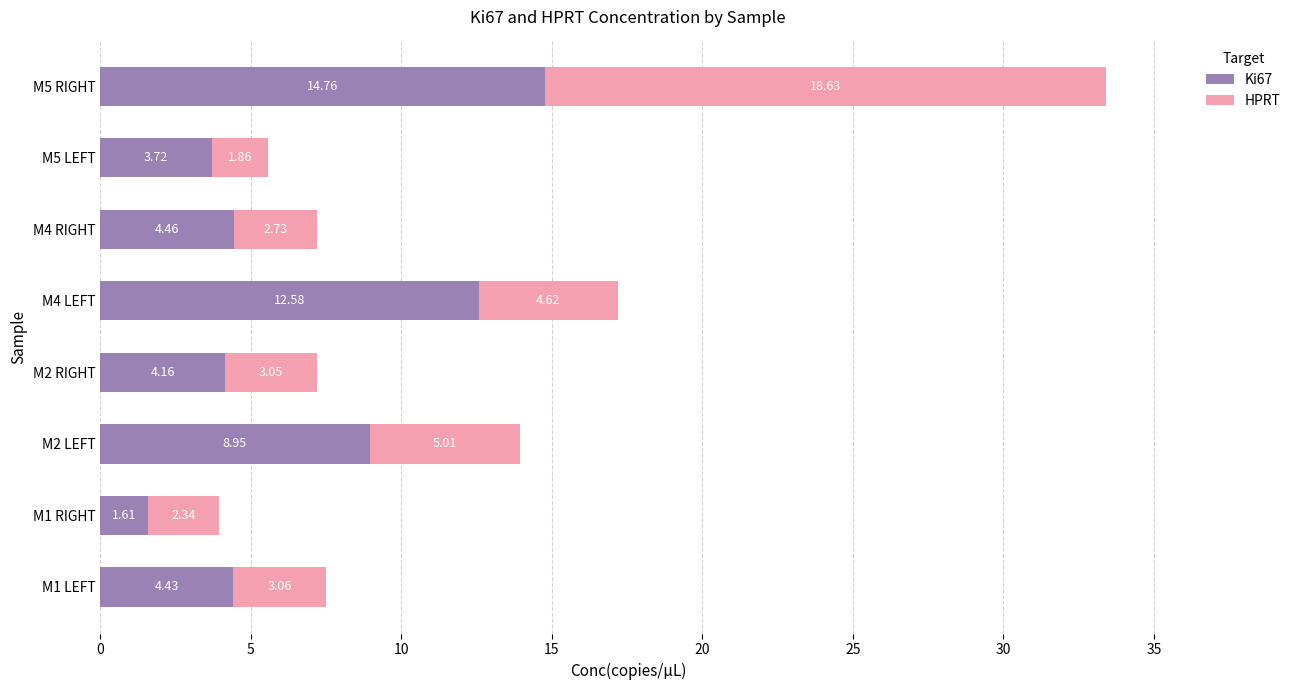

What is the difference between the maximum and minimum values in the Ki67 series?

13.2